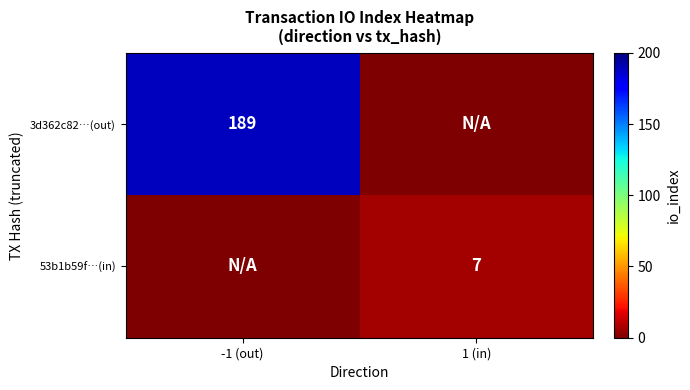

Is it true that 3d362c82…(out) equals 189 at -1 (out)?

True